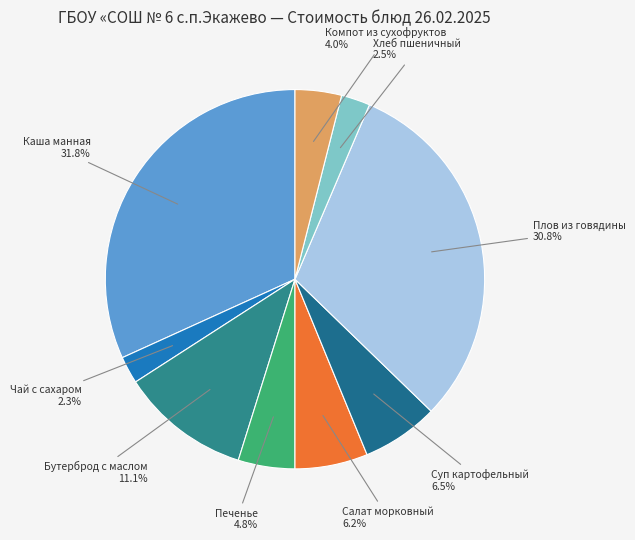

Does Плов из говядины represent more than half of the total?

No